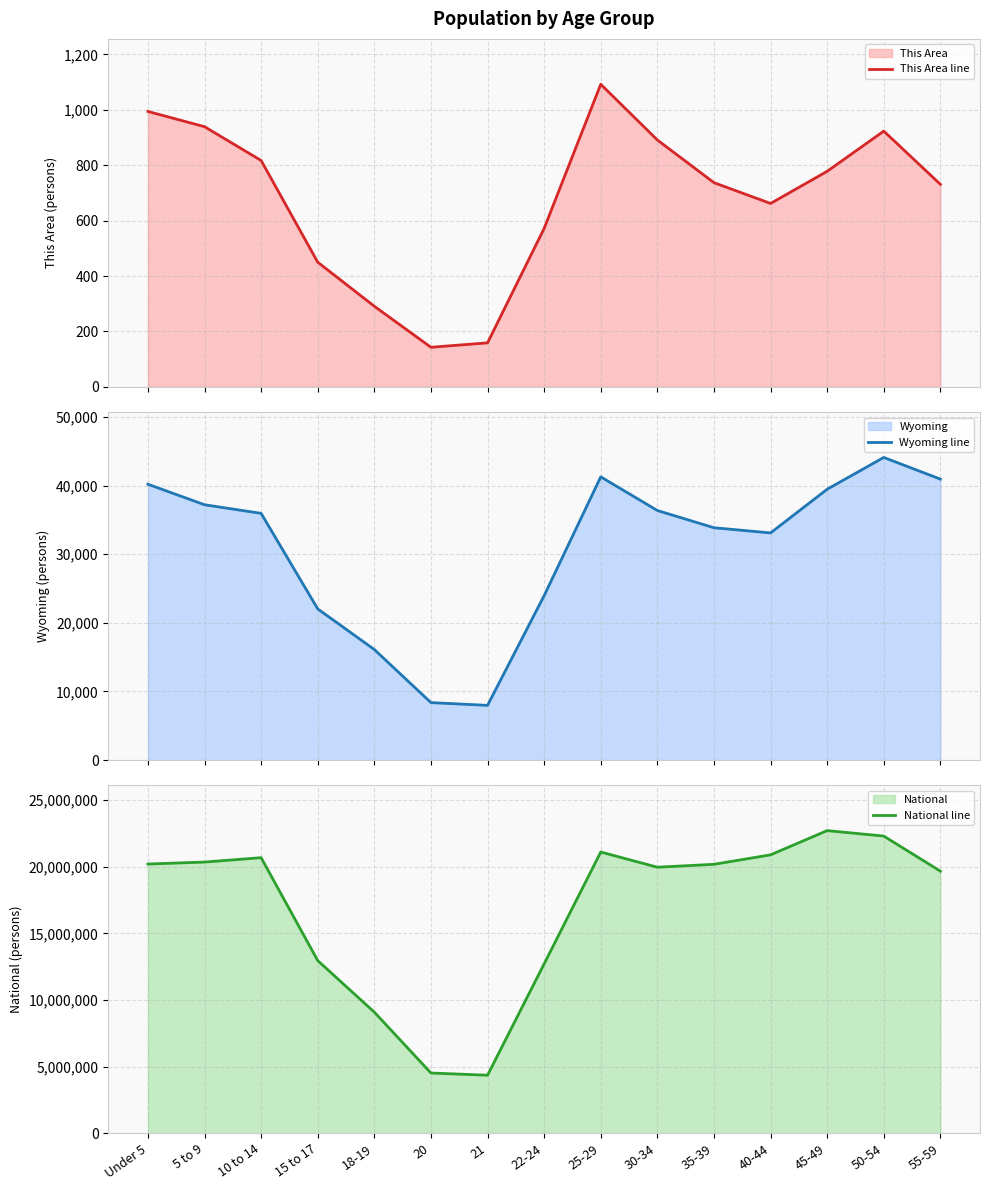

At which category does the chart reach its peak across all series?

45-49